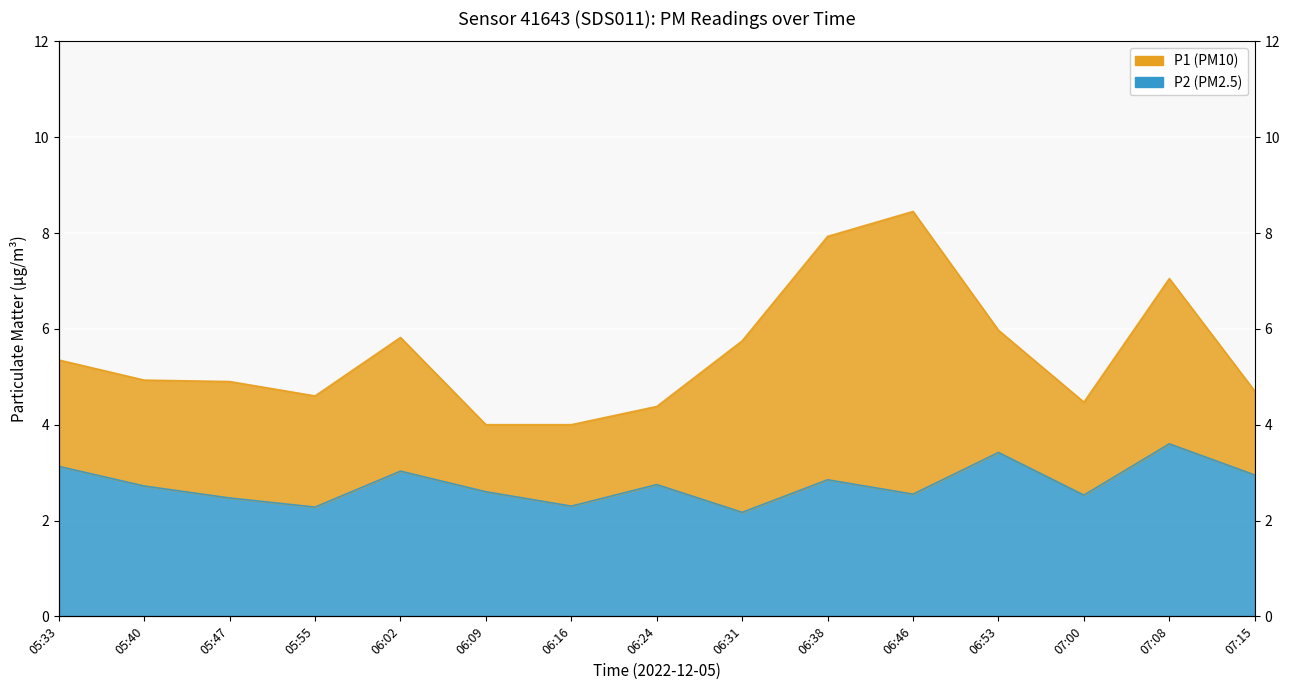

Which has a higher value, 05:40 or 07:08?

07:08